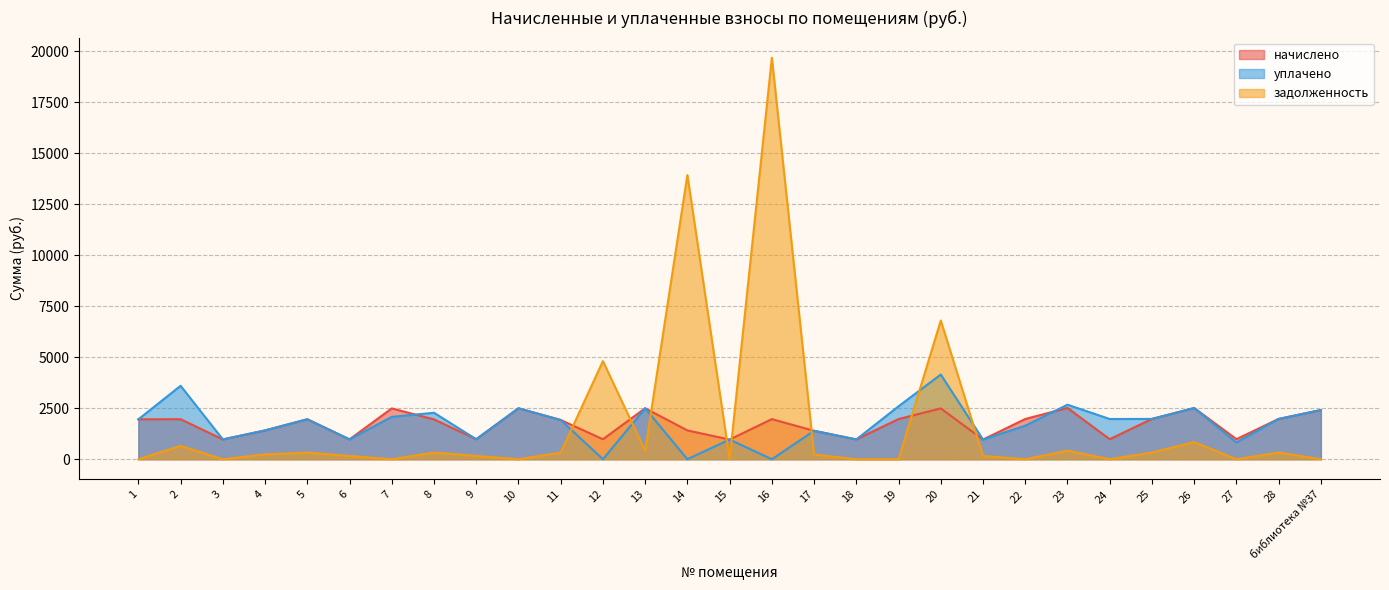

What is the label of the 10th point from the left?

10